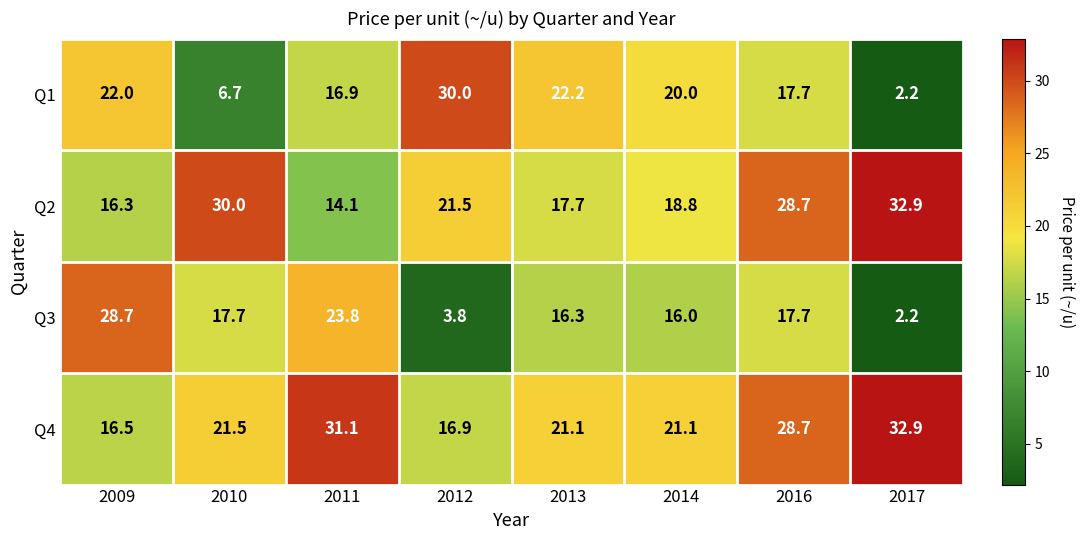

Rank the series by their average value, from highest to lowest.

Q4, Q2, Q1, Q3